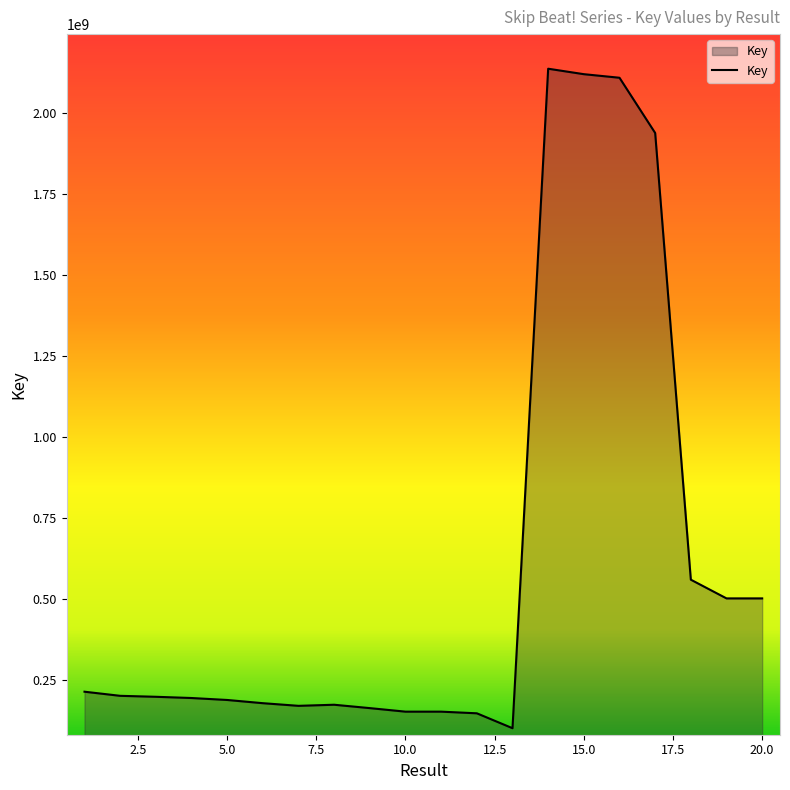

What is the difference between the maximum and minimum values?

2035753582